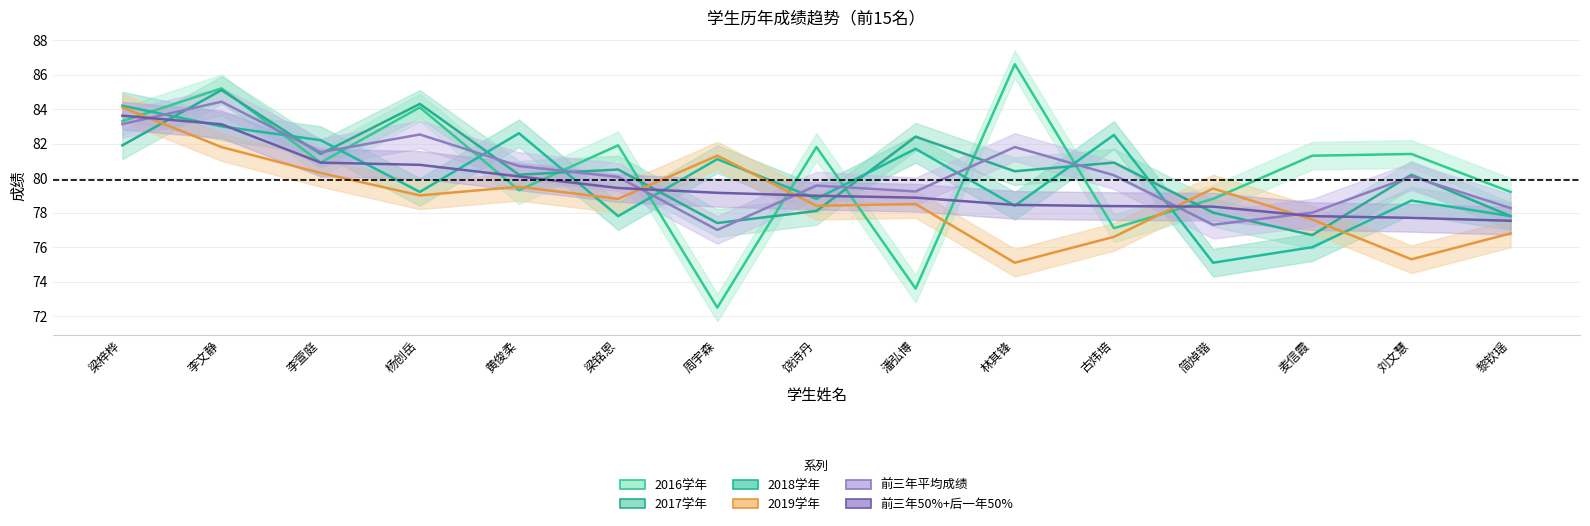

Which series has the widest spread of values?

2016学年